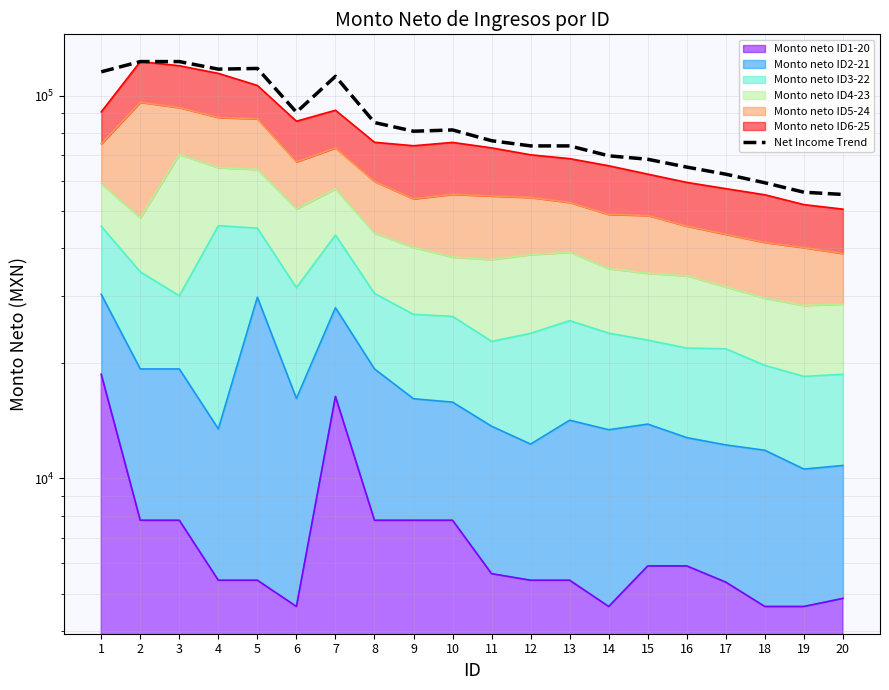

Which category has the highest value across all series?

2